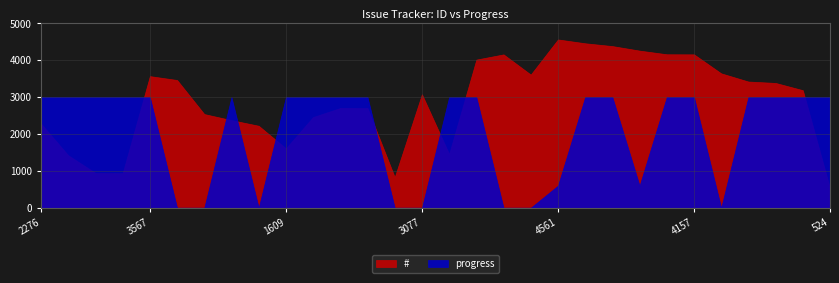

Rank the series by their maximum value, from lowest to highest.

progress, #